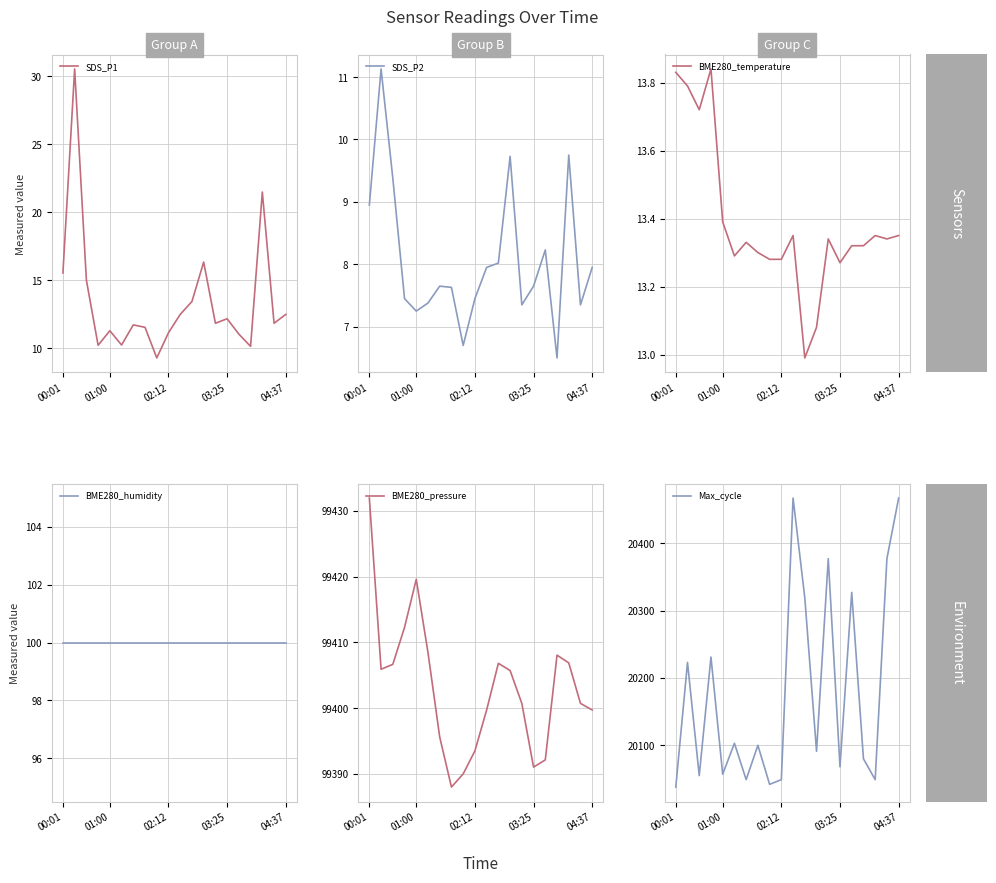

True or false: Max_cycle and BME280_pressure intersect in this chart.

False